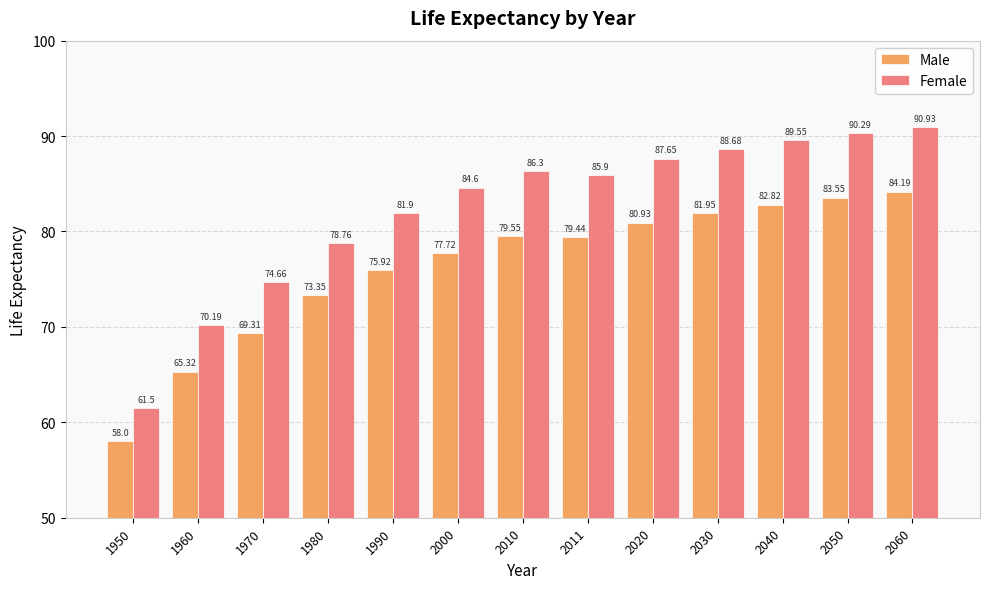

Which series has the widest spread of values?

Female